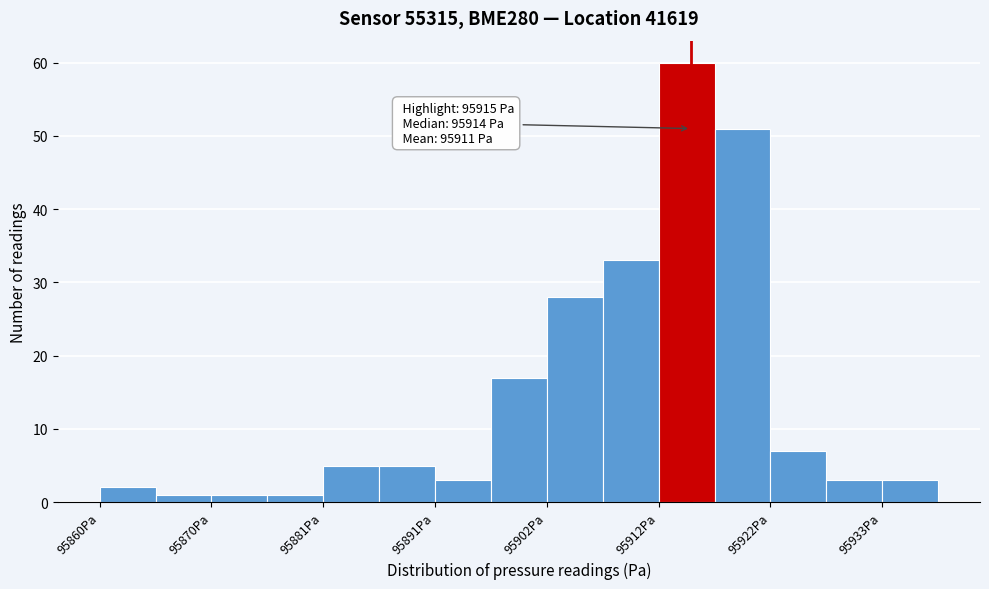

Around what value on the x-axis is the tallest bar? Give the approximate position of its centre, as read against the axis.

95914